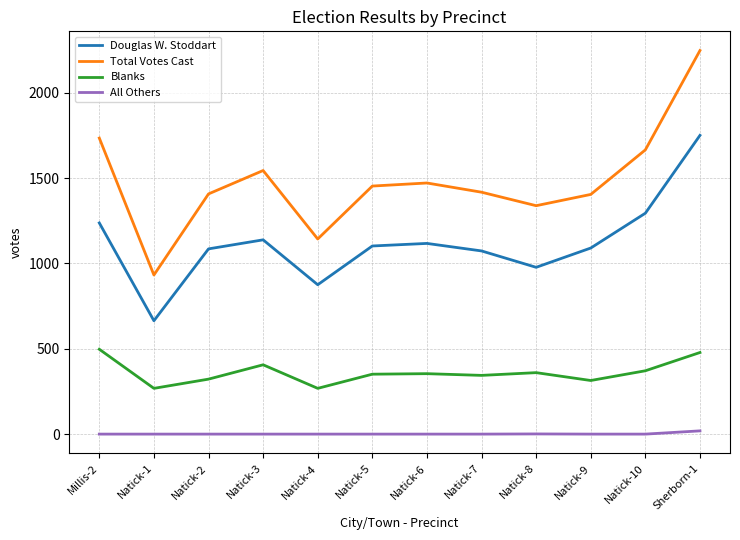

True or false: Blanks and All Others intersect in this chart.

False